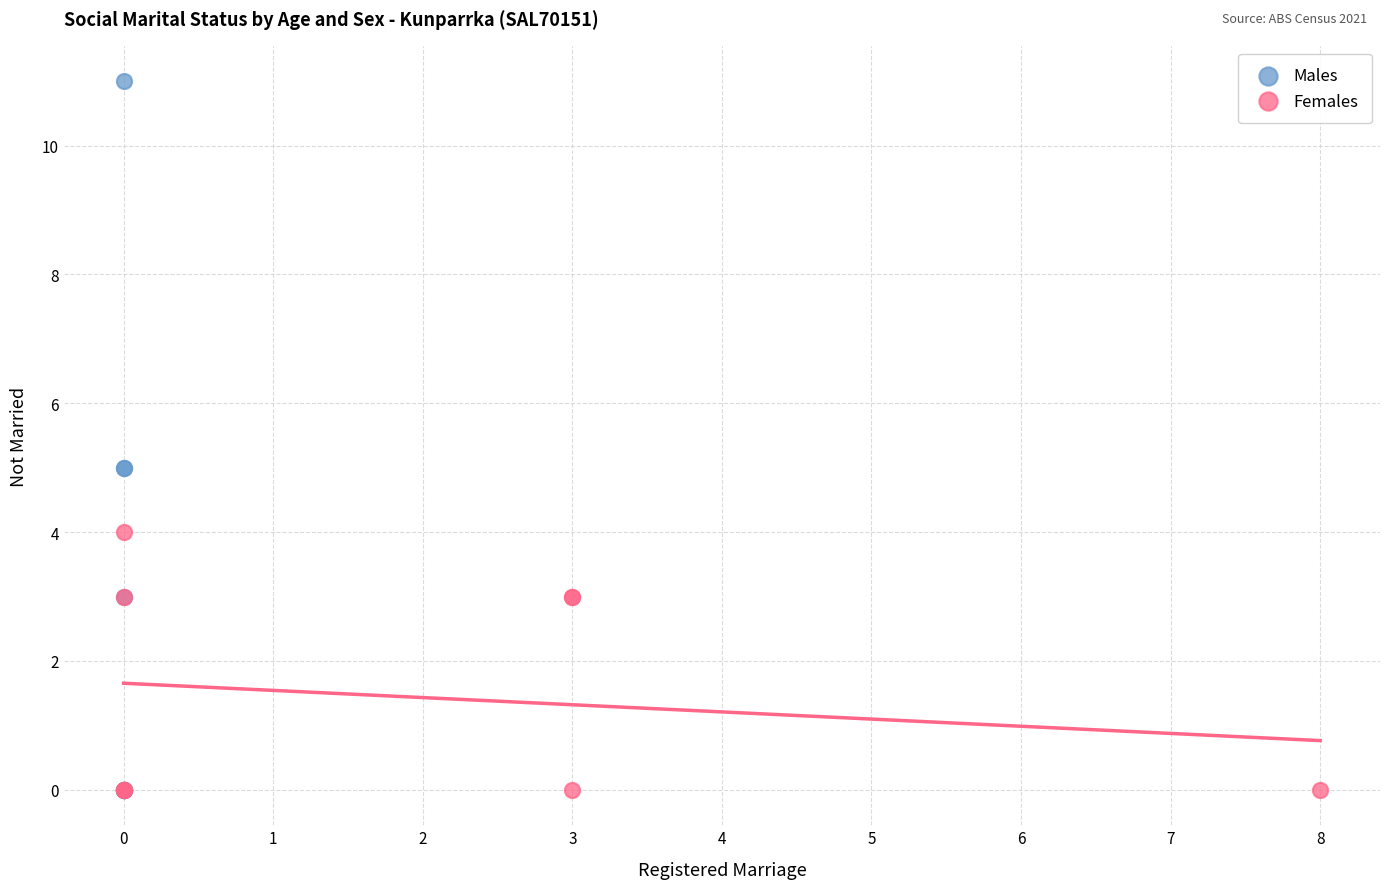

Which series contains the highest Y value?

Males